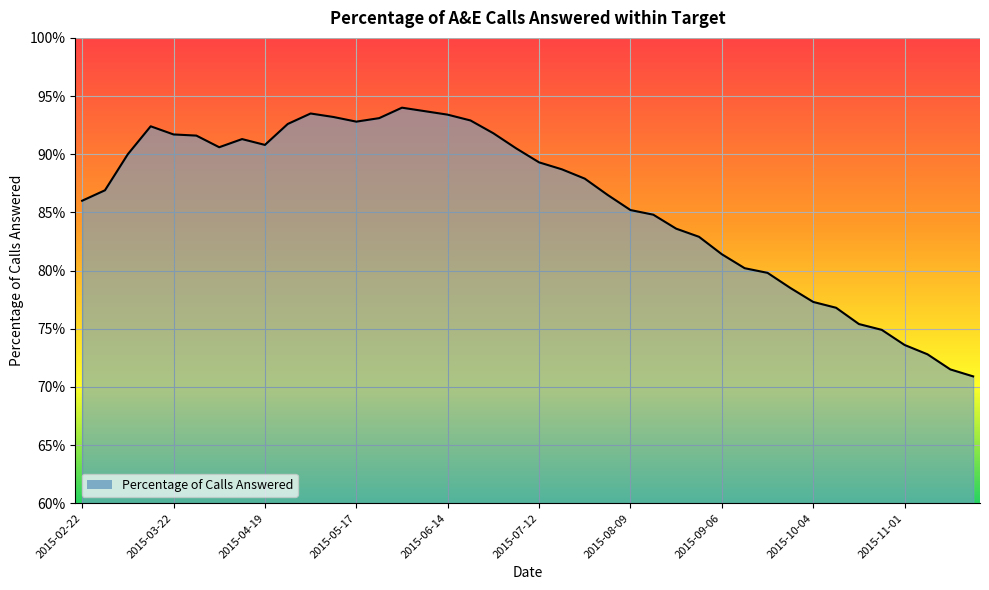

What is the smallest value displayed?

70.9